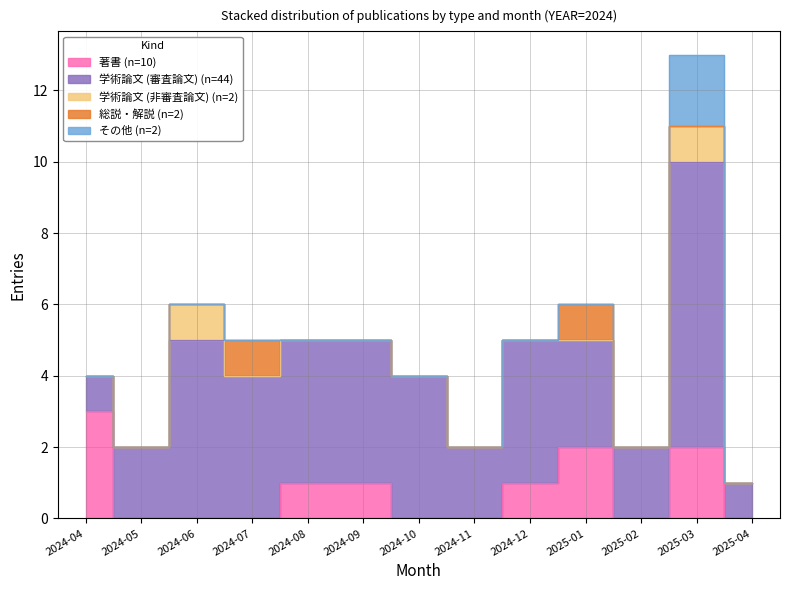

What are all the series names shown in the legend?

著書, 学術論文 (審査論文), 学術論文 (非審査論文), 総説・解説, その他